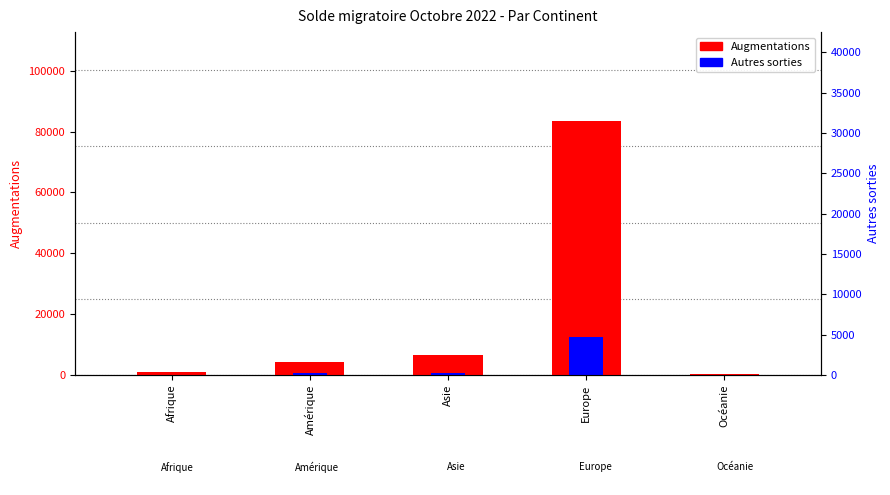

Which category has the lowest value in the Autres sorties (scaled) series?

Océanie